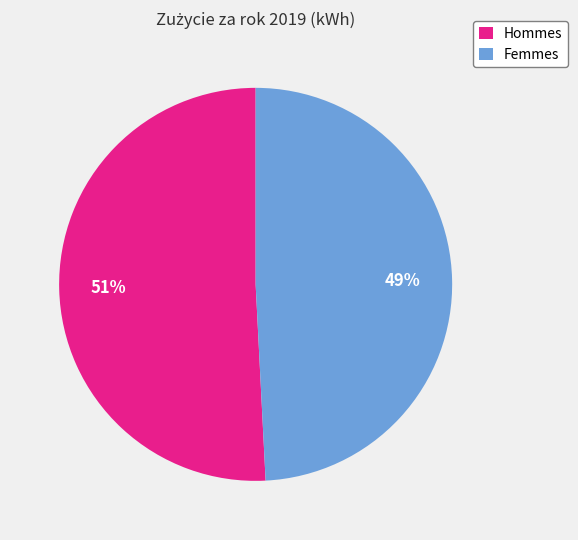

Do Femmes and Hommes together represent more than half of the pie?

Yes